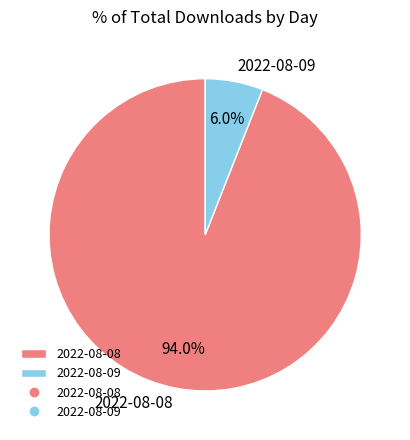

Is it true that 2022-08-09 is 1% of the pie?

False